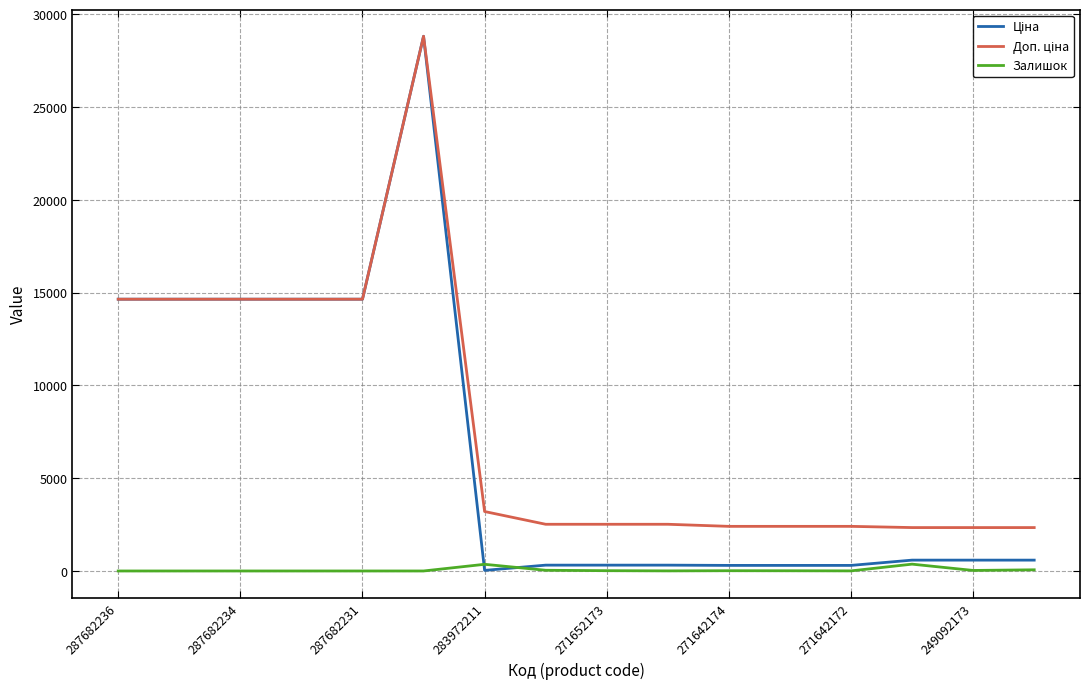

Does the chart have visible grid lines?

Yes